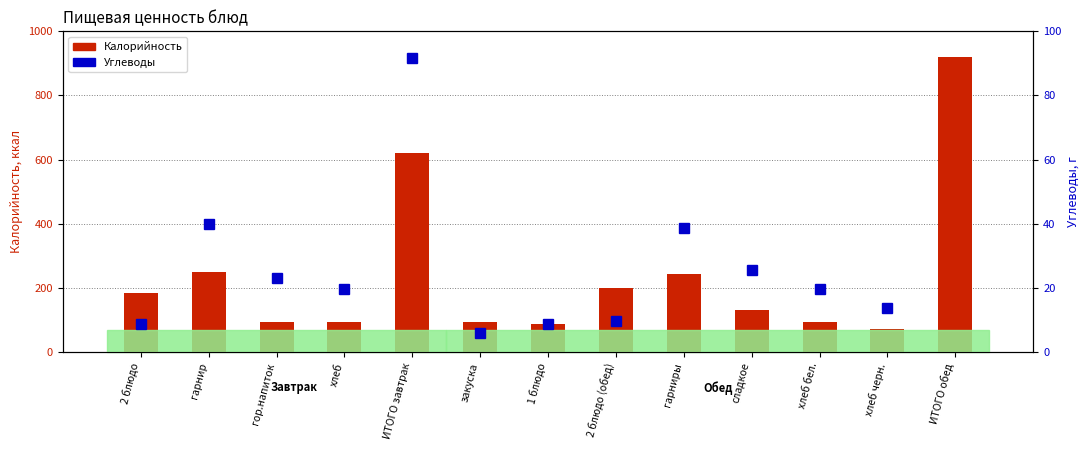

Where is Калорийность nearest to the value 496?

ИТОГО завтрак